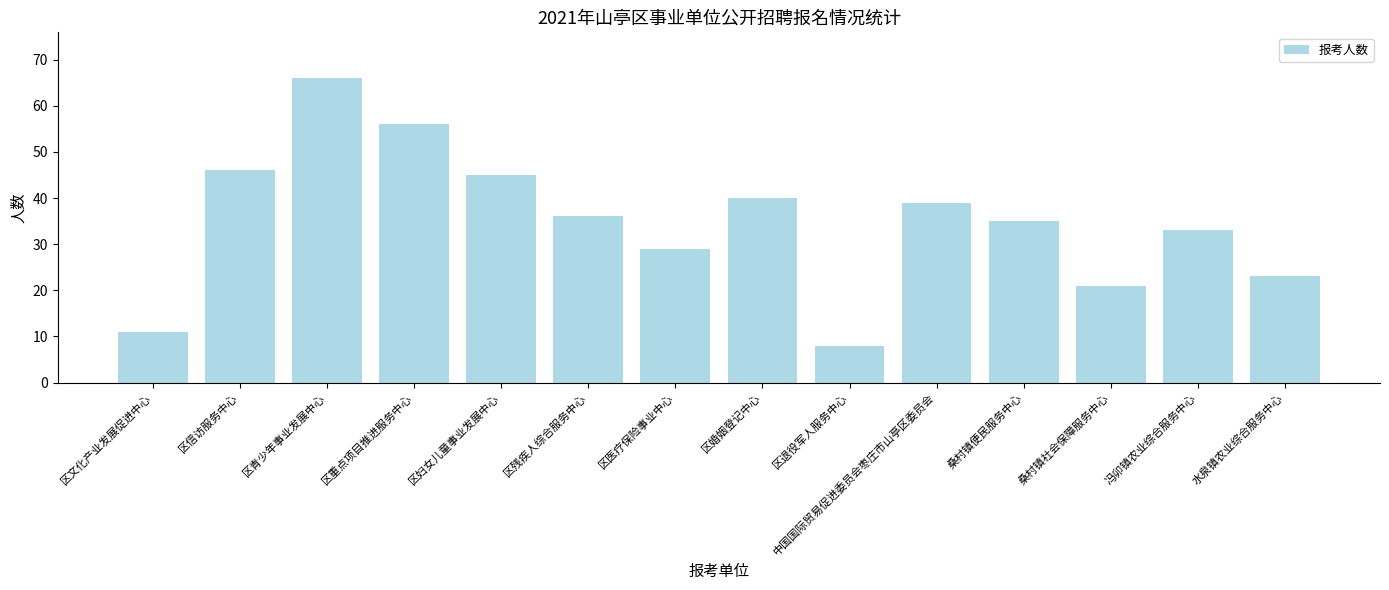

Rank the categories by value from lowest to highest.

区退役军人服务中心, 区文化产业发展促进中心, 桑村镇社会保障服务中心, 水泉镇农业综合服务中心, 区医疗保险事业中心, 冯卯镇农业综合服务中心, 桑村镇便民服务中心, 区残疾人综合服务中心, 中国国际贸易促进委员会枣庄市山亭区委员会, 区婚姻登记中心, 区妇女儿童事业发展中心, 区信访服务中心, 区重点项目推进服务中心, 区青少年事业发展中心